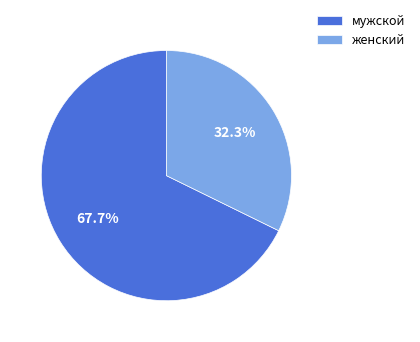

To the nearest percent, what portion does женский represent?

32%